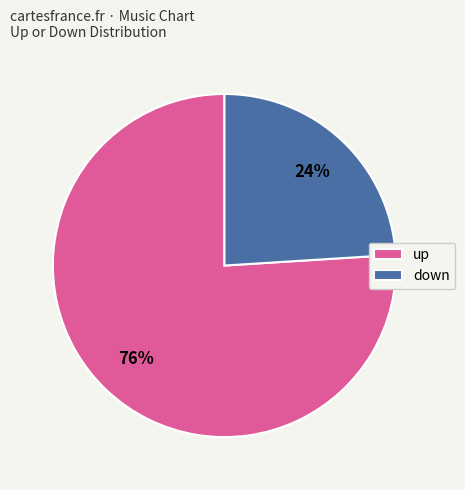

Which slice is the smallest?

down